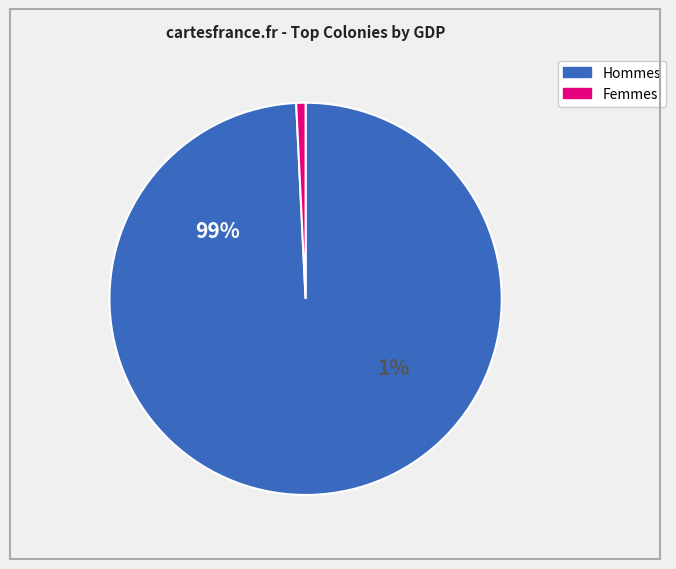

To the nearest percent, what is the difference between the largest and smallest slice percentages?

99%